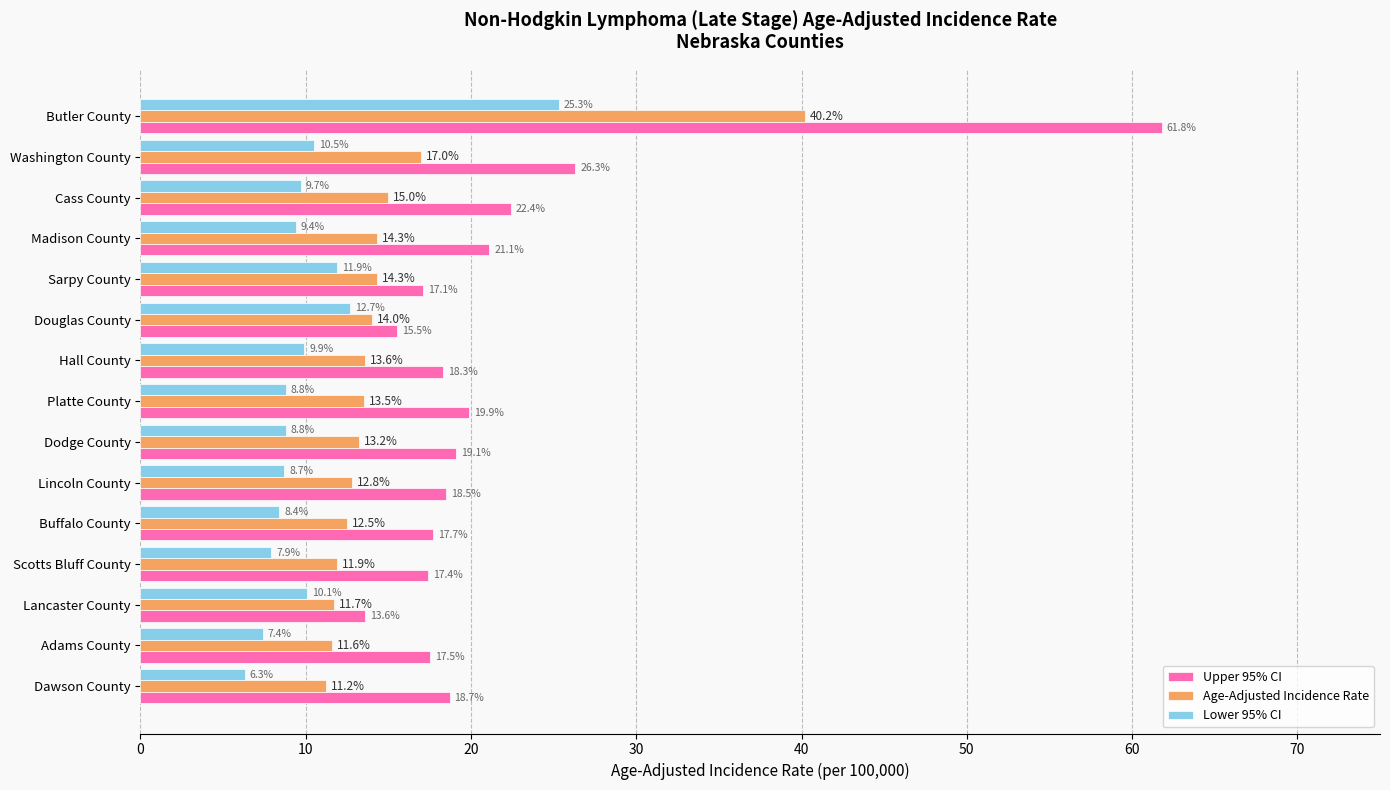

What are all the series names shown in the legend?

Upper 95% CI, Age-Adjusted Incidence Rate, Lower 95% CI